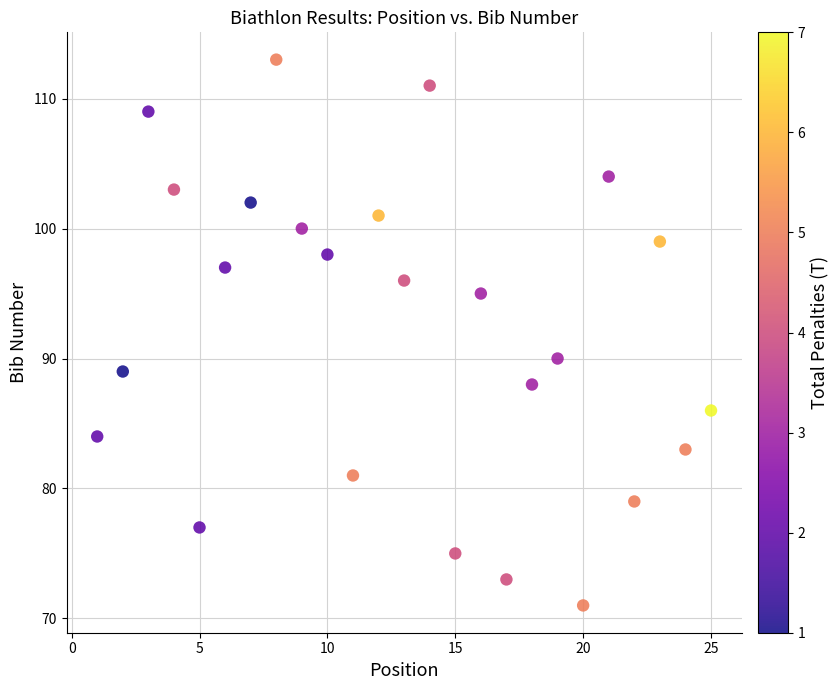

What Y value in the scatter plot is closest to 92?

90